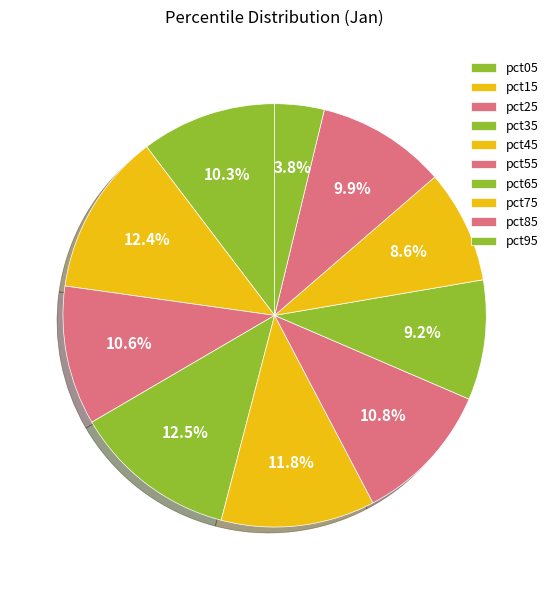

How many slices are in this pie chart?

10